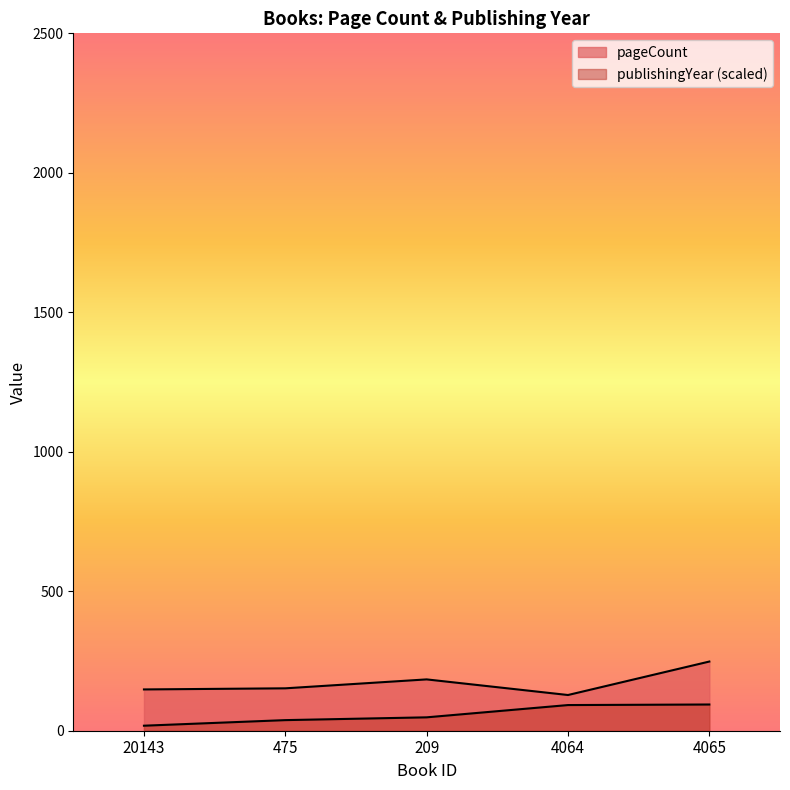

Which series has the largest total across all categories?

pageCount